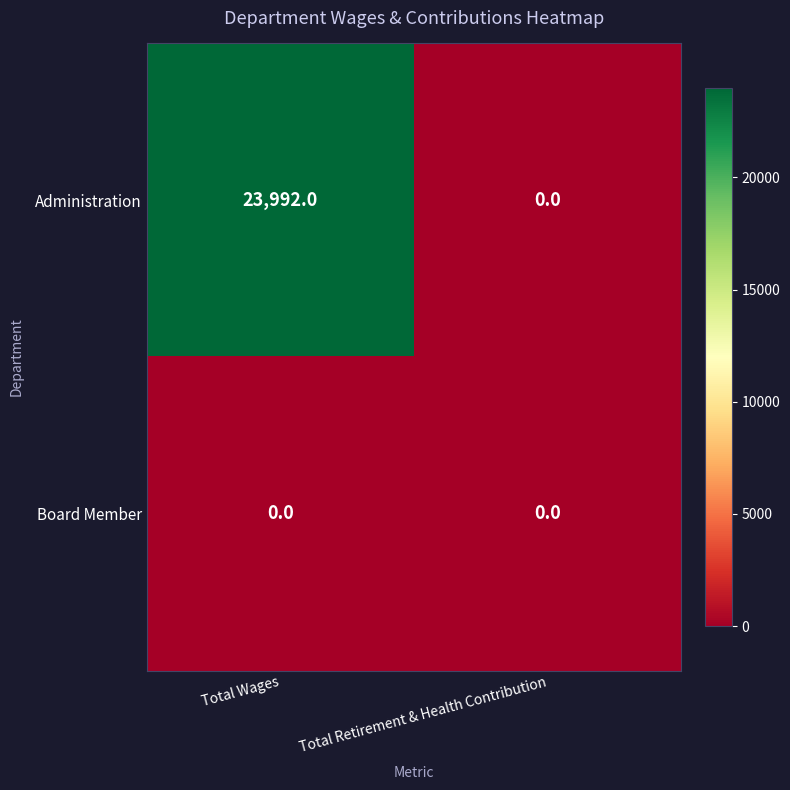

What is the sum of all Administration values?

23992